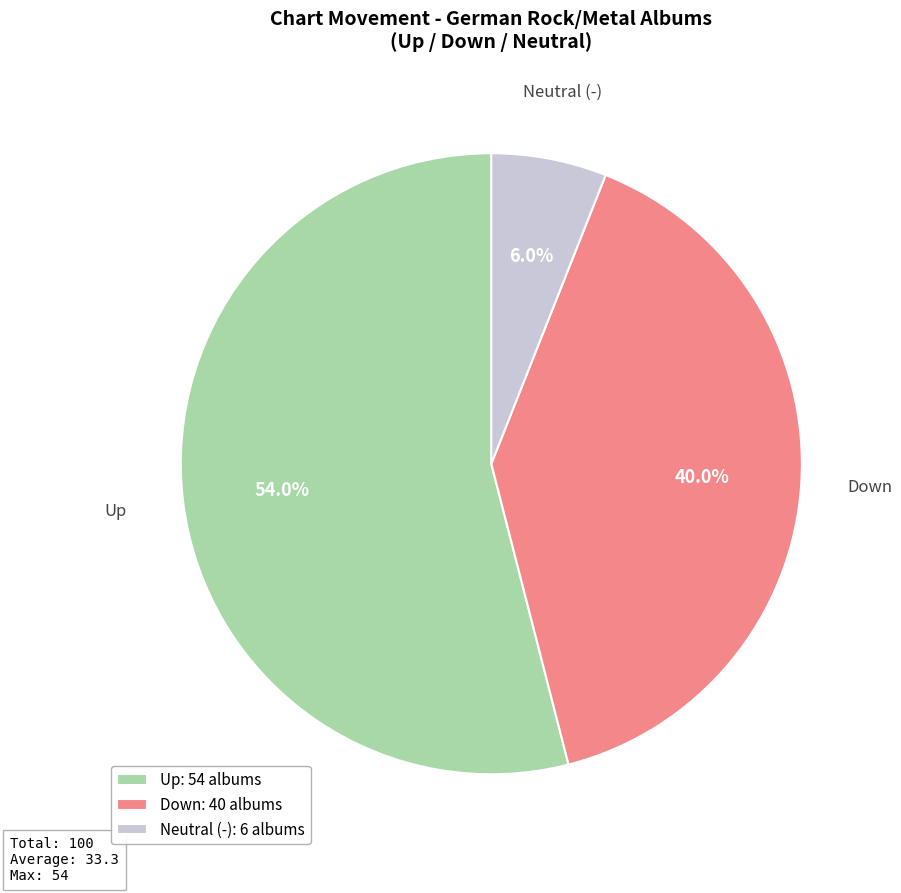

Count the number of slices in the pie.

3